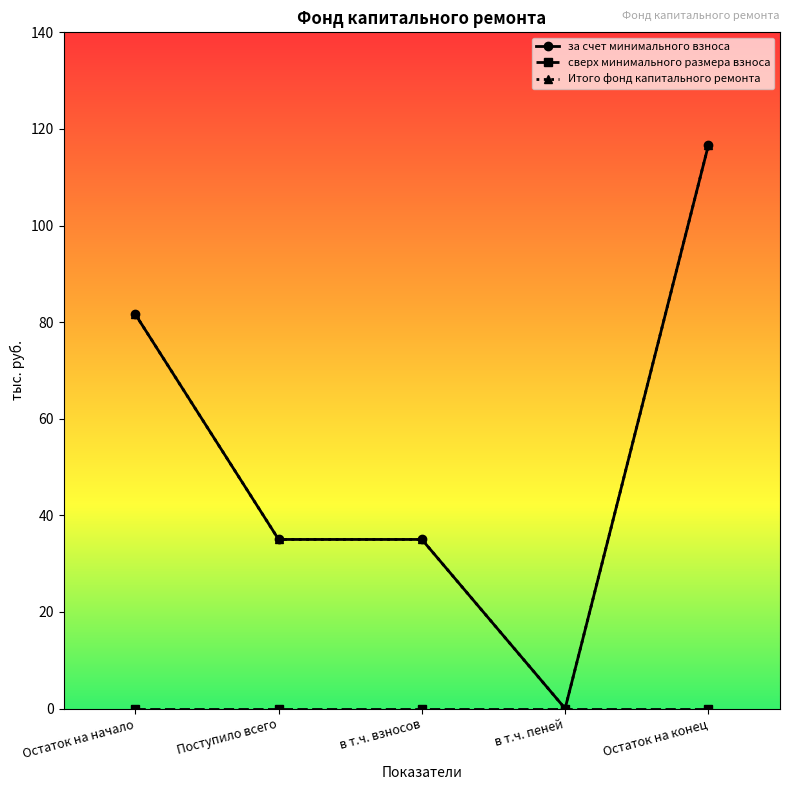

Does the chart have visible grid lines?

No